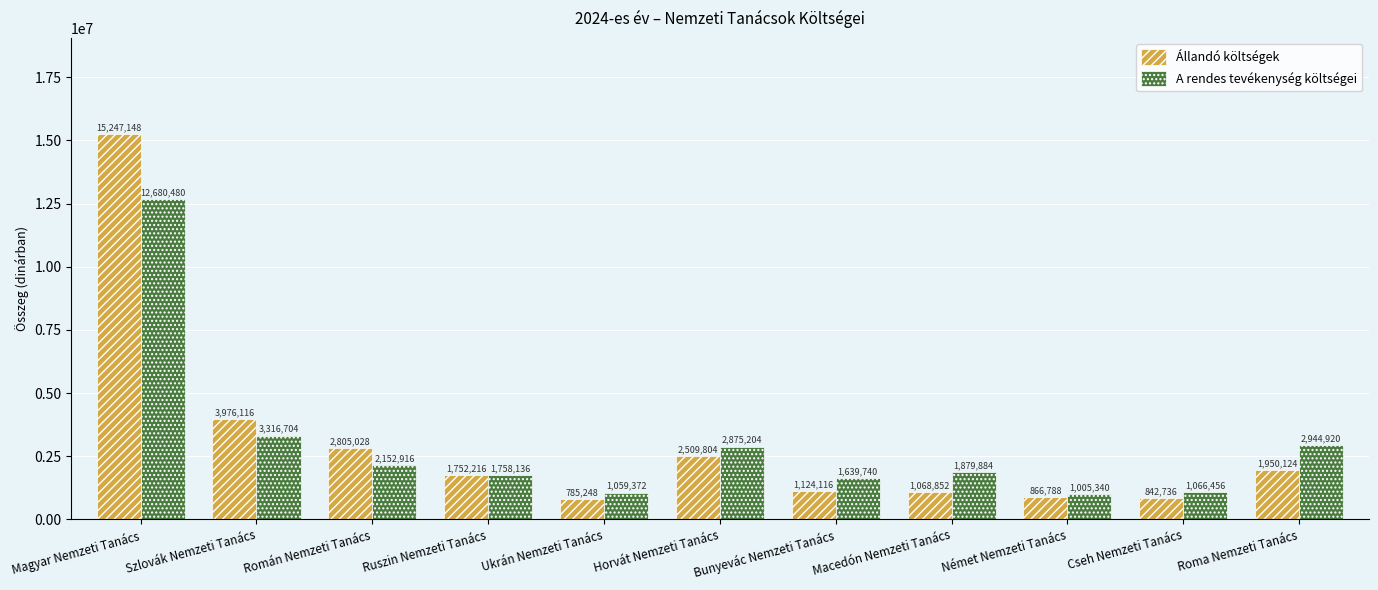

At which label does Állandó költségek reach its peak?

Magyar Nemzeti Tanács